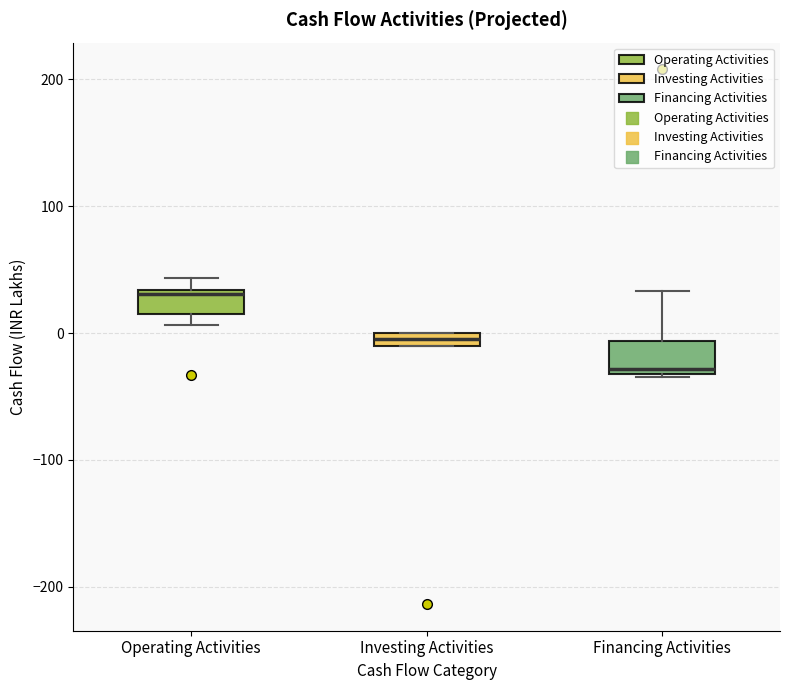

Where is the lower edge of the box for Financing Activities on the y-axis? The values are not printed on the chart, so give them approximately, as read against the axis.

-30